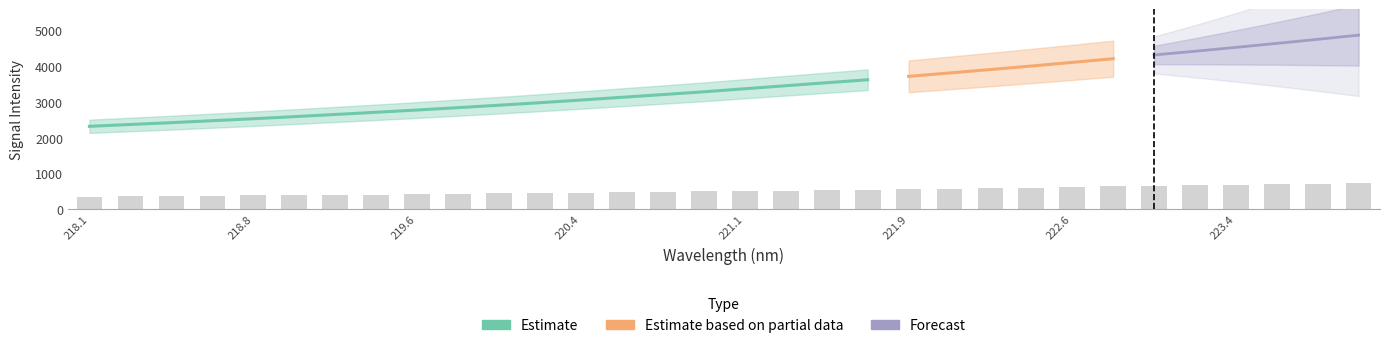

Which label corresponds to the largest value in the chart?

223.9802